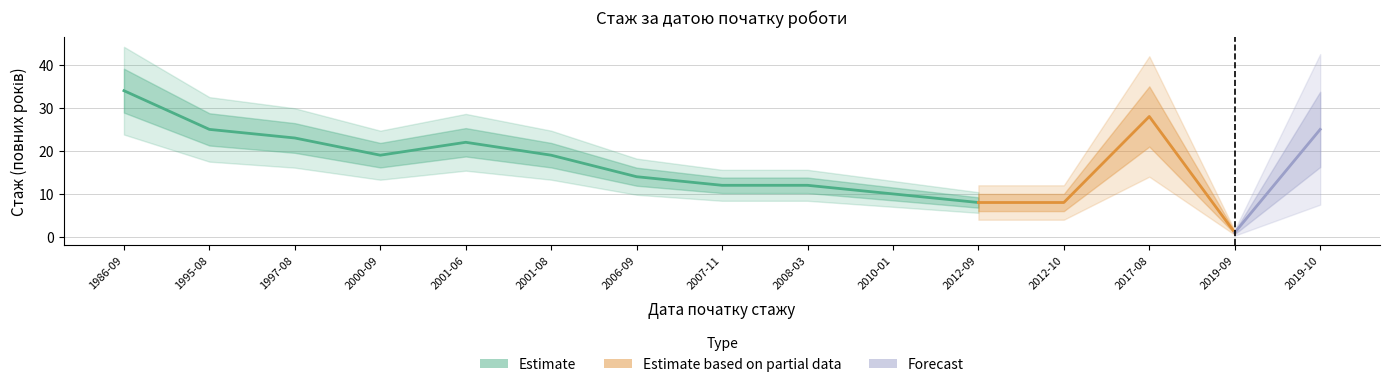

What is the maximum value shown in the chart?

34